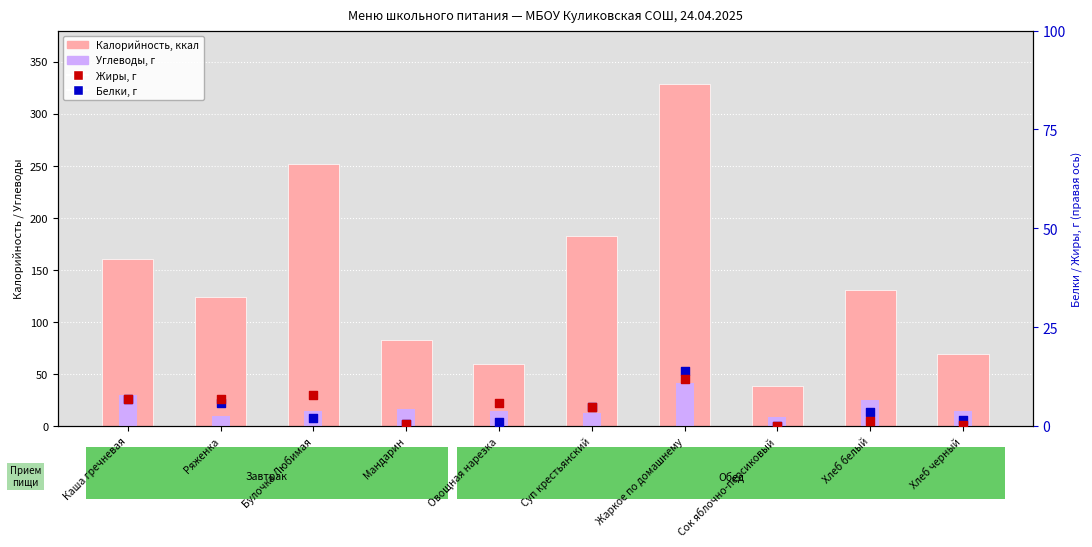

Which series has the largest total across all categories?

Калорийность, ккал